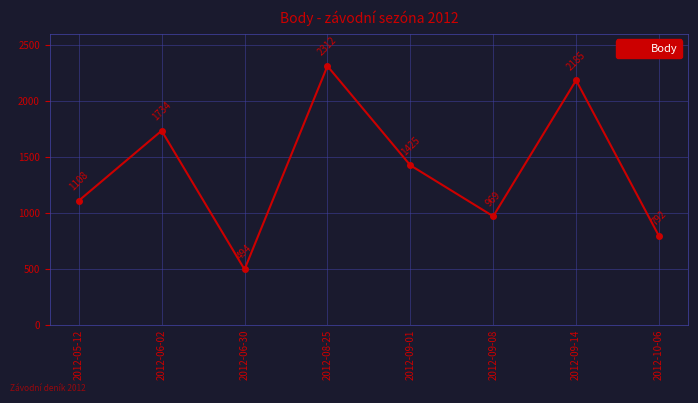

What is the label of the 3rd point from the right?

2012-09-08